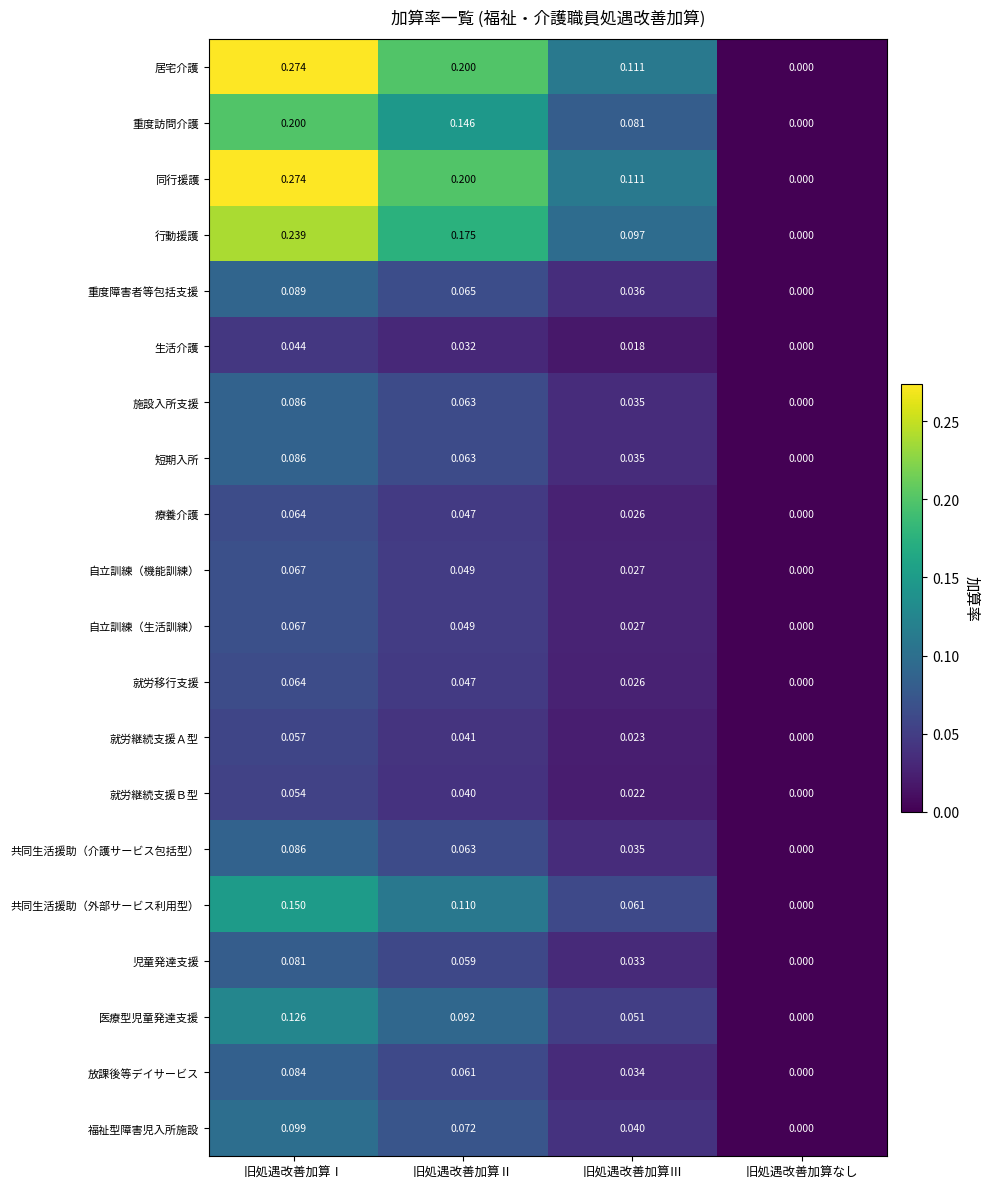

Which label corresponds to the largest value in the chart?

旧処遇改善加算Ⅰ